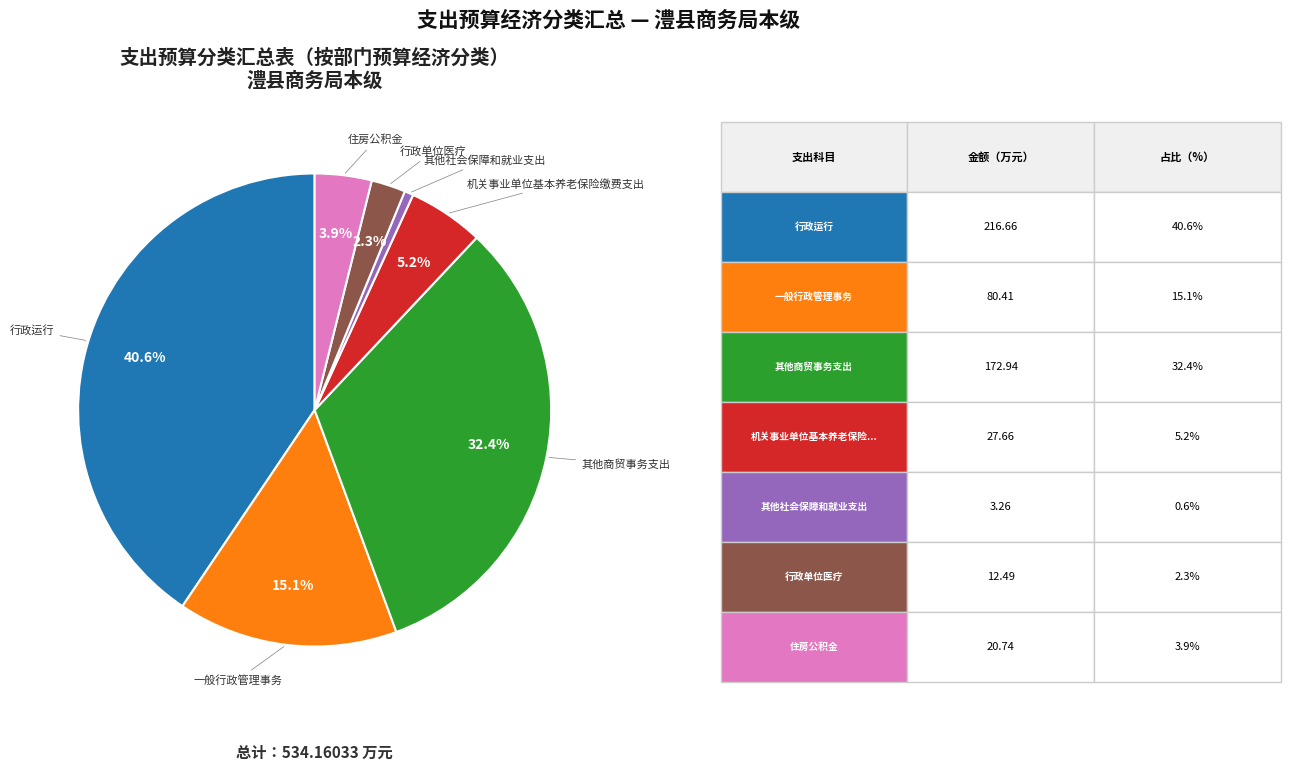

Is there any slice that represents more than half of the pie?

No